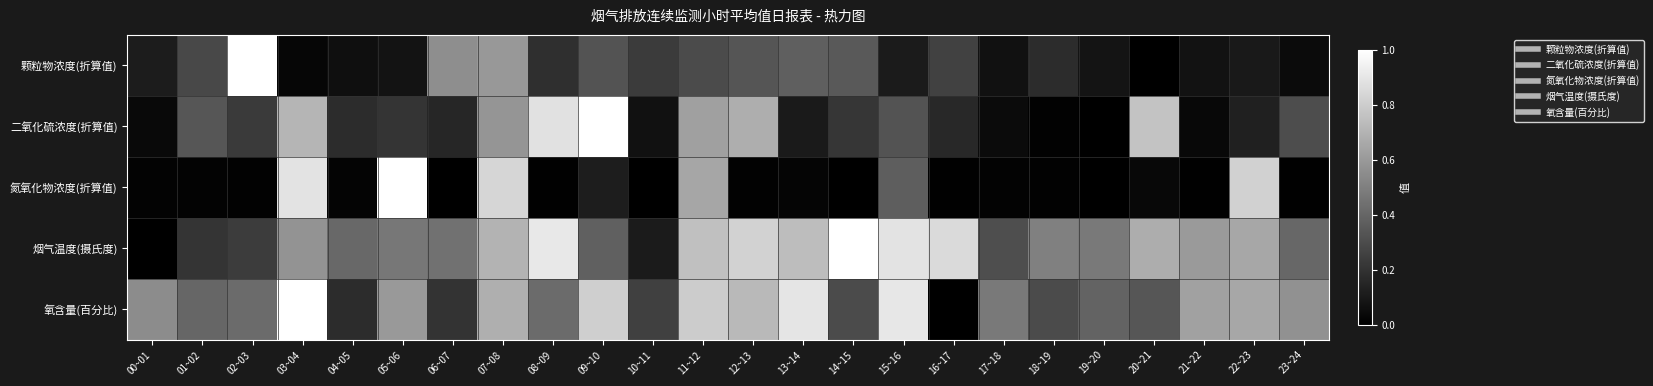

Reading left to right, extract all data points from this chart.

颗粒物浓度(折算值): 00~01=0.1	01~02=0.3	02~03=1.0	03~04=0.0	04~05=0.1	05~06=0.1	06~07=0.6	07~08=0.6	08~09=0.2	09~10=0.3	10~11=0.2	11~12=0.3	12~13=0.3	13~14=0.4	14~15=0.3	15~16=0.1	16~17=0.3	17~18=0.1	18~19=0.2	19~20=0.1	20~21=0.0	21~22=0.1	22~23=0.1	23~24=0.0
二氧化硫浓度(折算值): 00~01=0.0	01~02=0.3	02~03=0.2	03~04=0.7	04~05=0.2	05~06=0.2	06~07=0.2	07~08=0.6	08~09=0.9	09~10=1.0	10~11=0.1	11~12=0.6	12~13=0.7	13~14=0.1	14~15=0.2	15~16=0.3	16~17=0.2	17~18=0.0	18~19=0.0	19~20=0.0	20~21=0.8	21~22=0.0	22~23=0.1	23~24=0.3
氮氧化物浓度(折算值): 00~01=0.0	01~02=0.0	02~03=0.0	03~04=0.9	04~05=0.0	05~06=1.0	06~07=0.0	07~08=0.8	08~09=0.0	09~10=0.1	10~11=0.0	11~12=0.7	12~13=0.0	13~14=0.0	14~15=0.0	15~16=0.4	16~17=0.0	17~18=0.0	18~19=0.0	19~20=0.0	20~21=0.0	21~22=0.0	22~23=0.8	23~24=0.0
烟气温度(摄氏度): 00~01=0.0	01~02=0.2	02~03=0.2	03~04=0.6	04~05=0.4	05~06=0.5	06~07=0.4	07~08=0.7	08~09=0.9	09~10=0.4	10~11=0.1	11~12=0.8	12~13=0.8	13~14=0.7	14~15=1.0	15~16=0.9	16~17=0.9	17~18=0.3	18~19=0.5	19~20=0.5	20~21=0.7	21~22=0.6	22~23=0.7	23~24=0.4
氧含量(百分比): 00~01=0.5	01~02=0.4	02~03=0.4	03~04=1.0	04~05=0.2	05~06=0.6	06~07=0.2	07~08=0.7	08~09=0.4	09~10=0.8	10~11=0.3	11~12=0.8	12~13=0.7	13~14=0.9	14~15=0.3	15~16=0.9	16~17=0.0	17~18=0.5	18~19=0.3	19~20=0.4	20~21=0.3	21~22=0.6	22~23=0.7	23~24=0.6